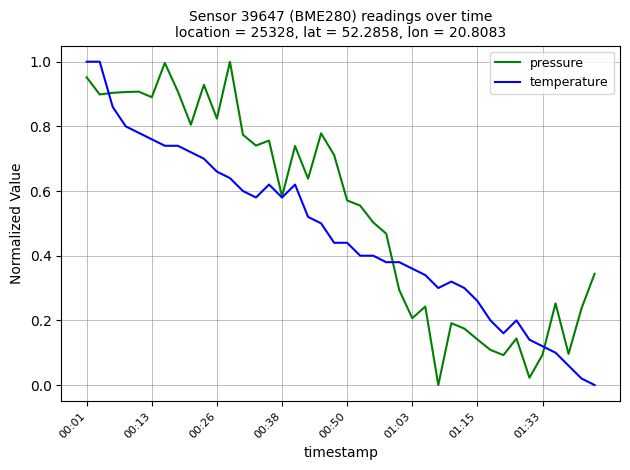

Which series has the largest total across all categories?

pressure